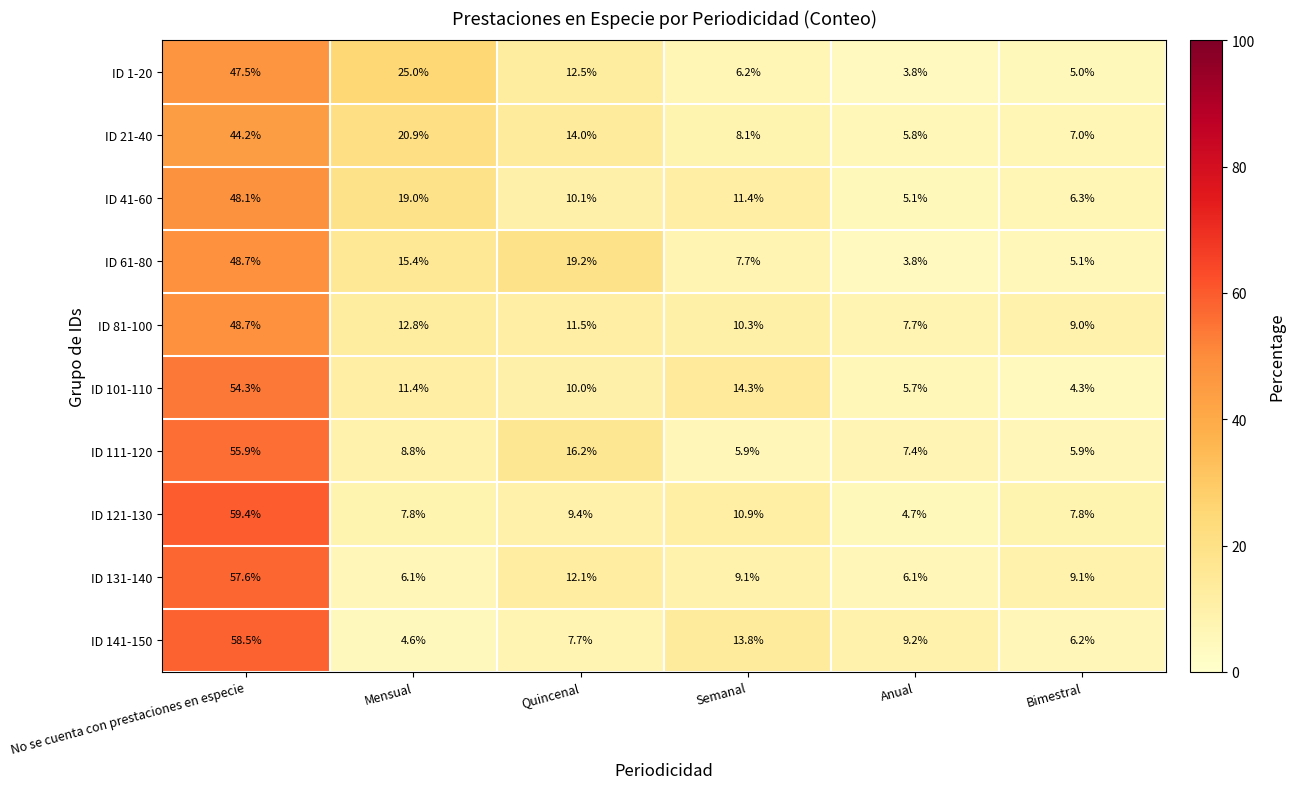

What is the difference between the maximum and minimum values in the ID 81-100 series?

41.0